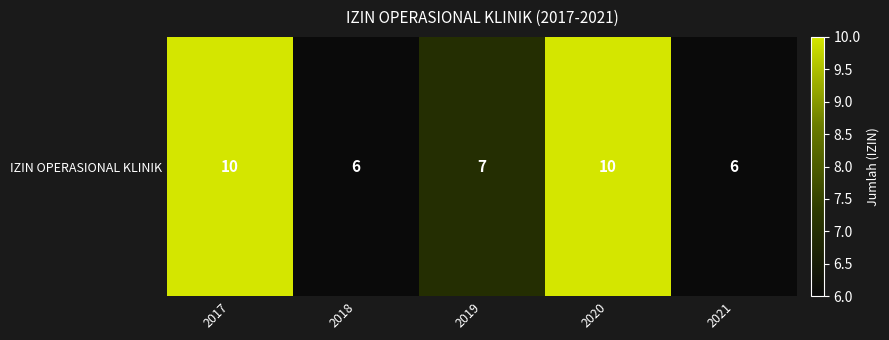

The value at 2021 is 6. True or false?

True